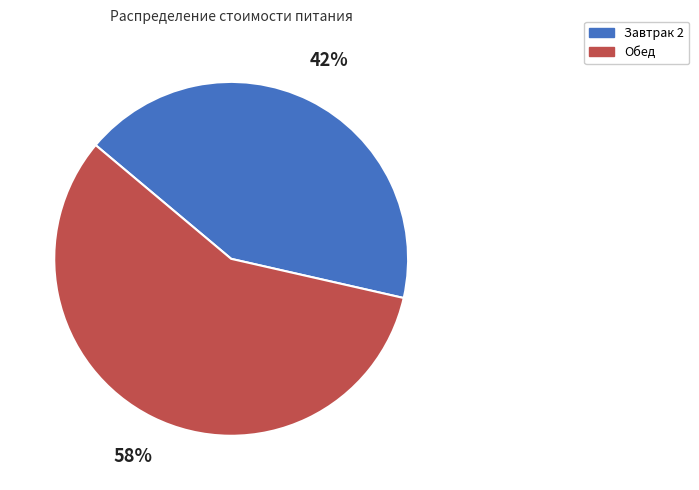

Is the sum of Обед and Завтрак 2 greater than half?

Yes